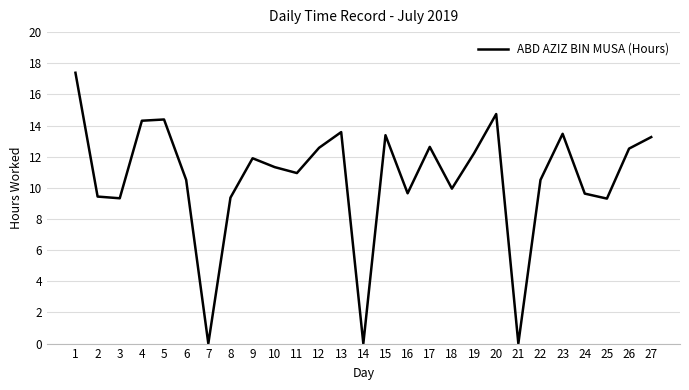

What is the difference between the values at 24 and 11?

1.3